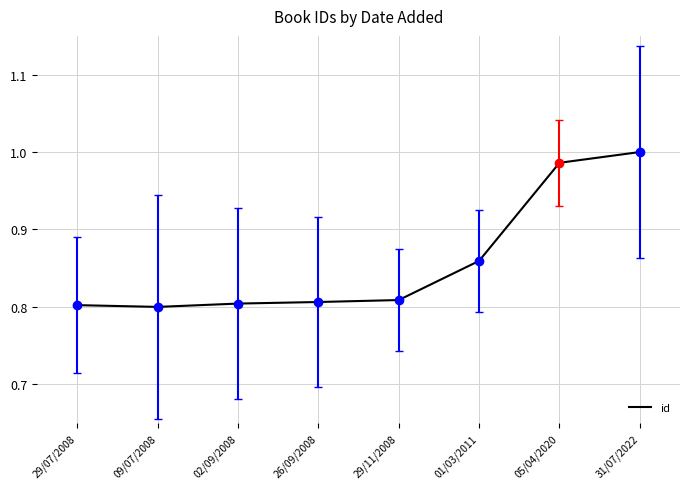

What is the change in value from 02/09/2008 to 05/04/2020?

+0.2